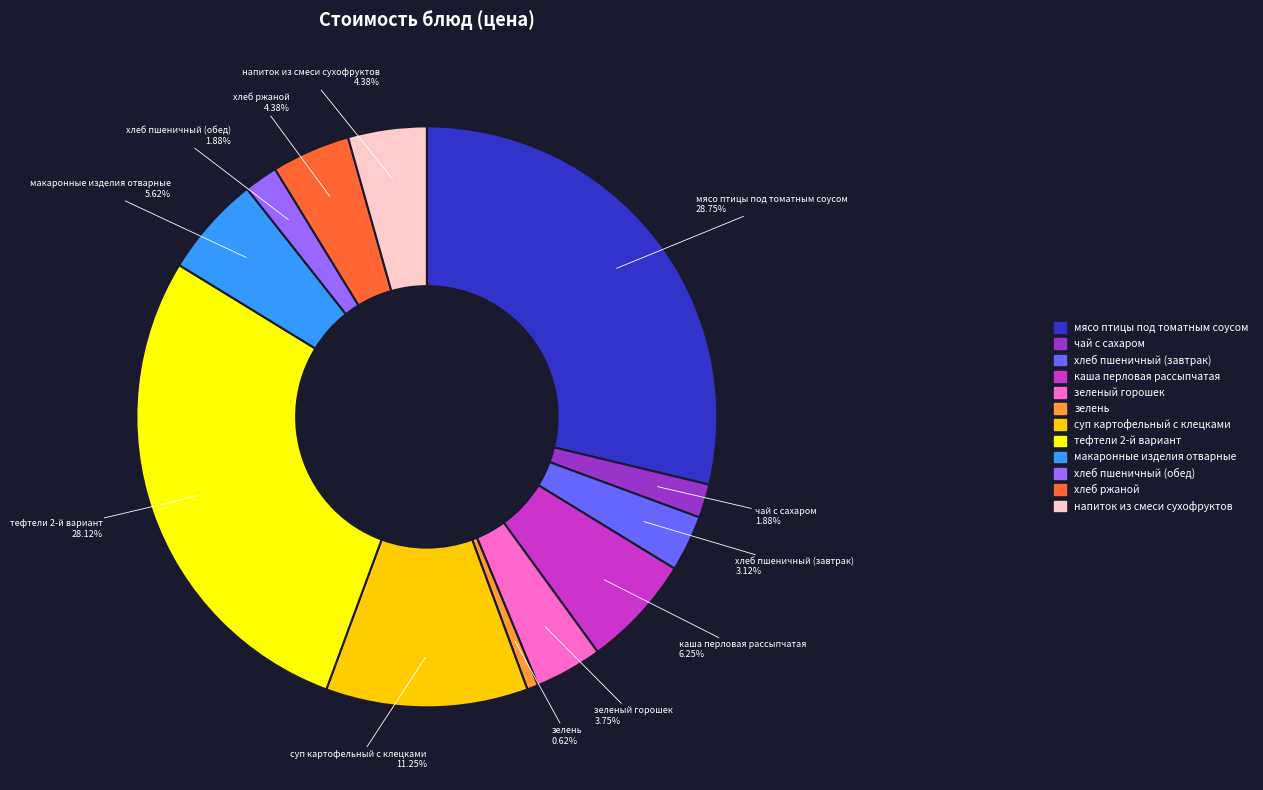

Which has a higher value, каша перловая рассыпчатая or напиток из смеси сухофруктов?

каша перловая рассыпчатая